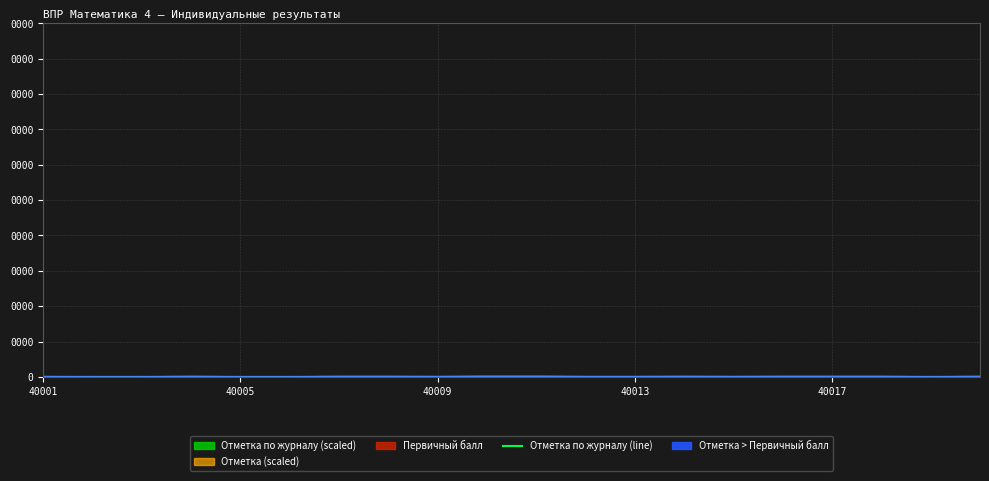

How many interior local peaks (higher than both neighbors) does the data have?

2